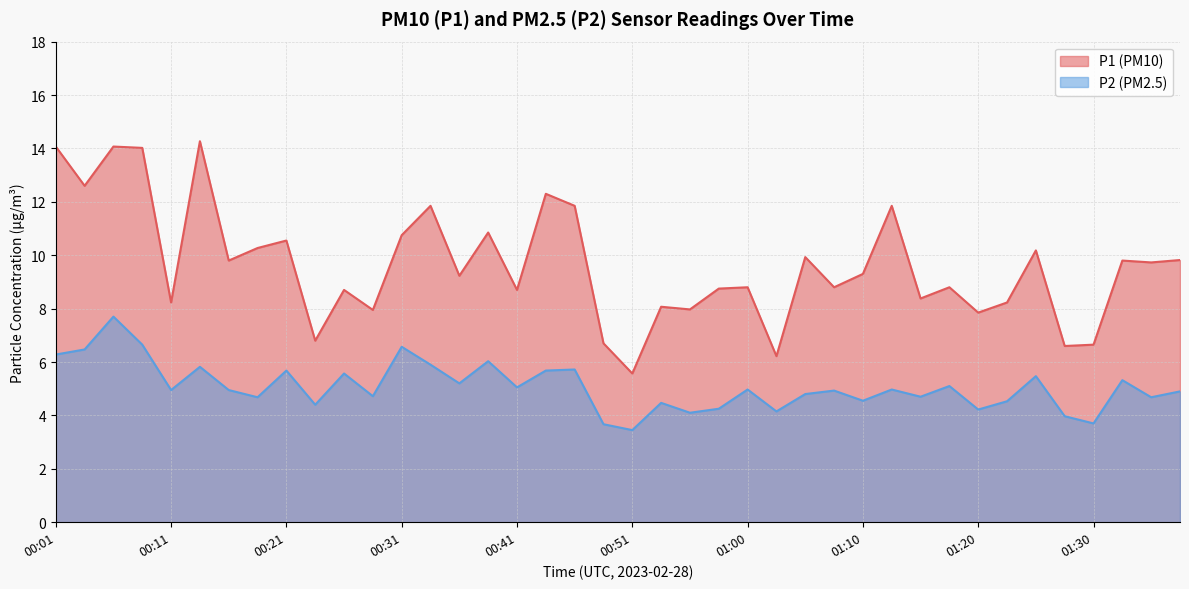

What is the average value of the P2 series?

5.1